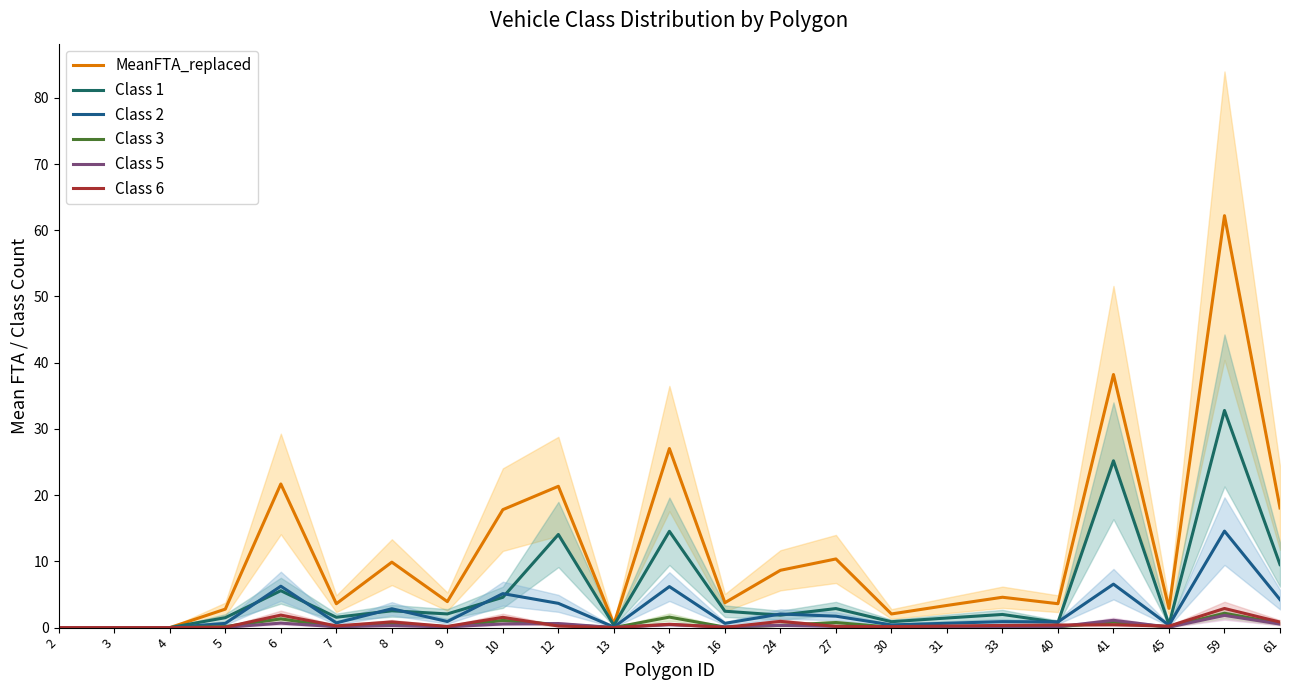

Is this an area chart (filled region under the line)?

No